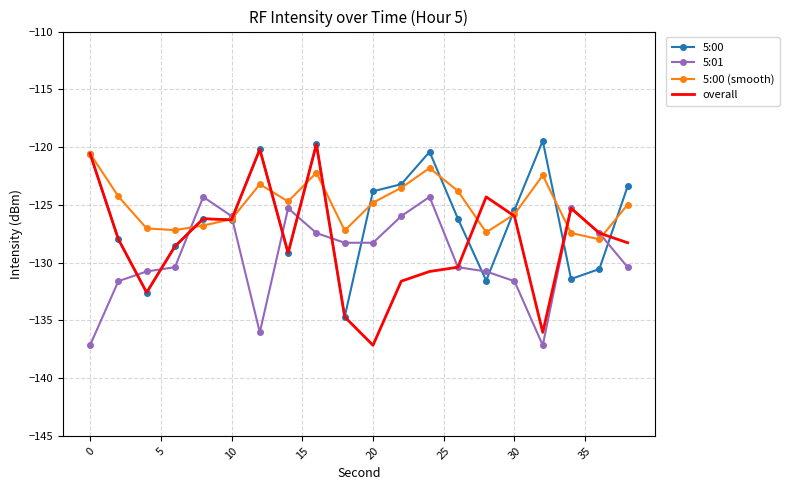

Which series has the widest spread of values?

overall